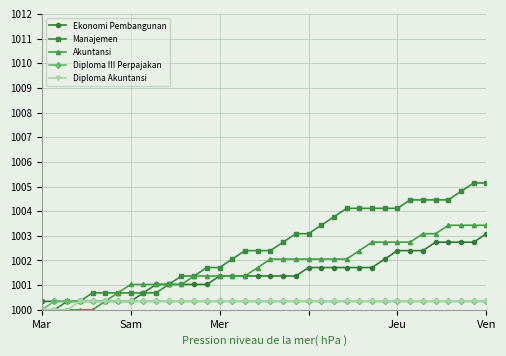

What is the maximum value for Manajemen?

1005.1